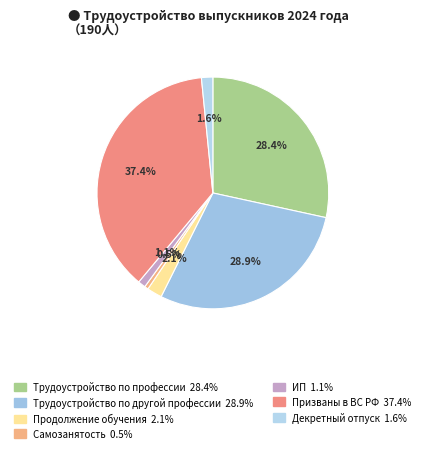

To the nearest percent, what is the difference between the Самозанятость and ИП slice percentages?

1%